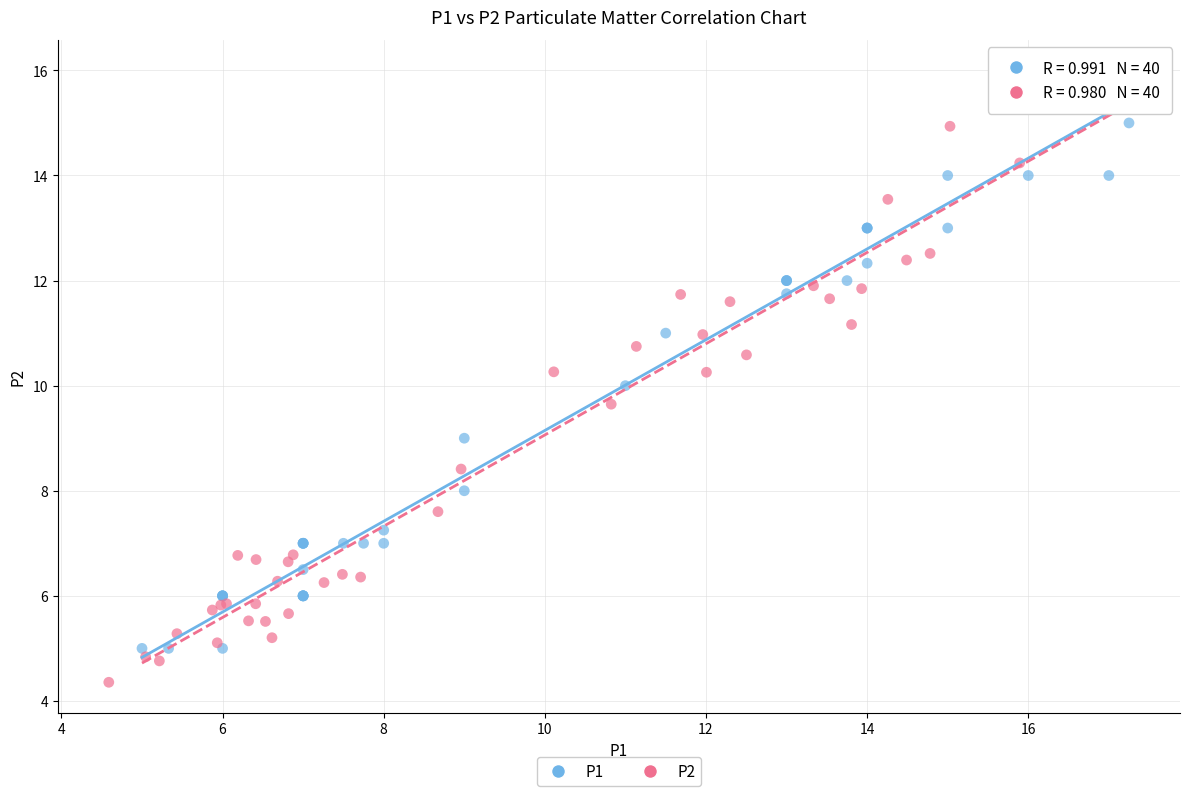

What are all the series names shown in the legend?

P1, P2